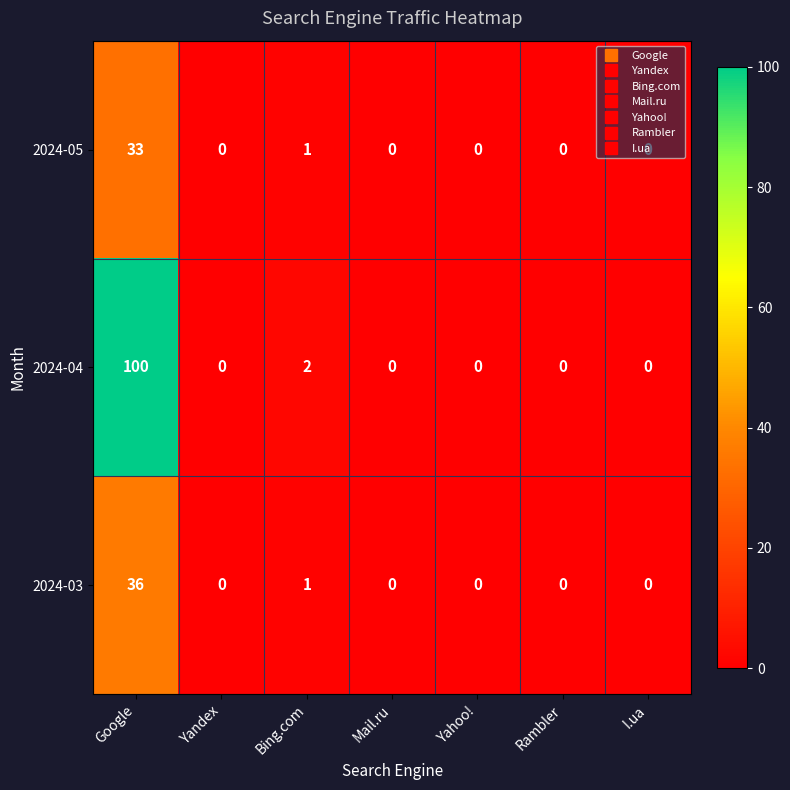

Which category has the highest value across all series?

Google